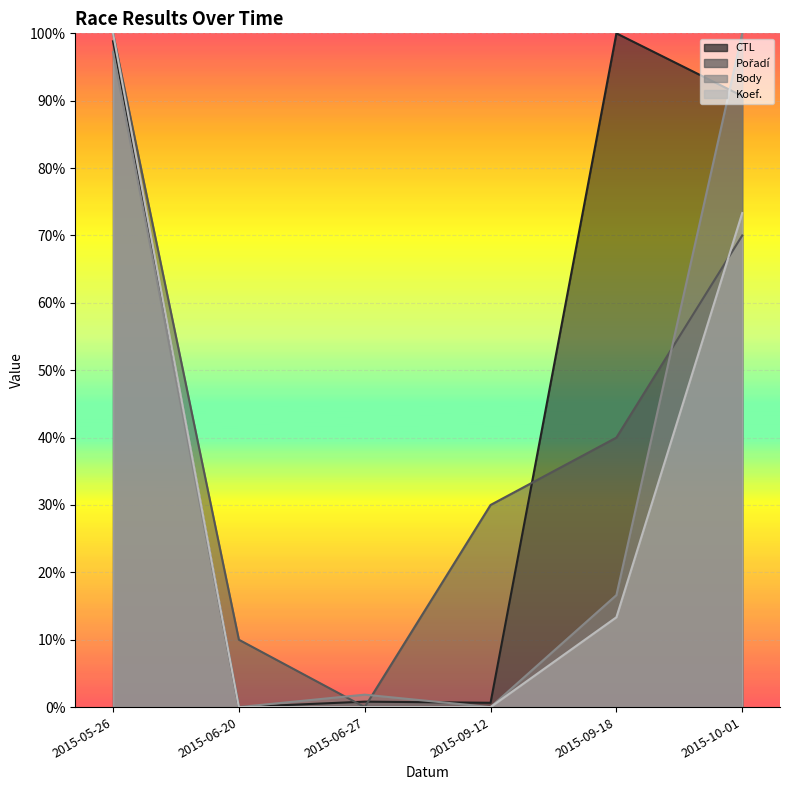

What is the difference between the highest and lowest values at 2015-09-18?

0.9